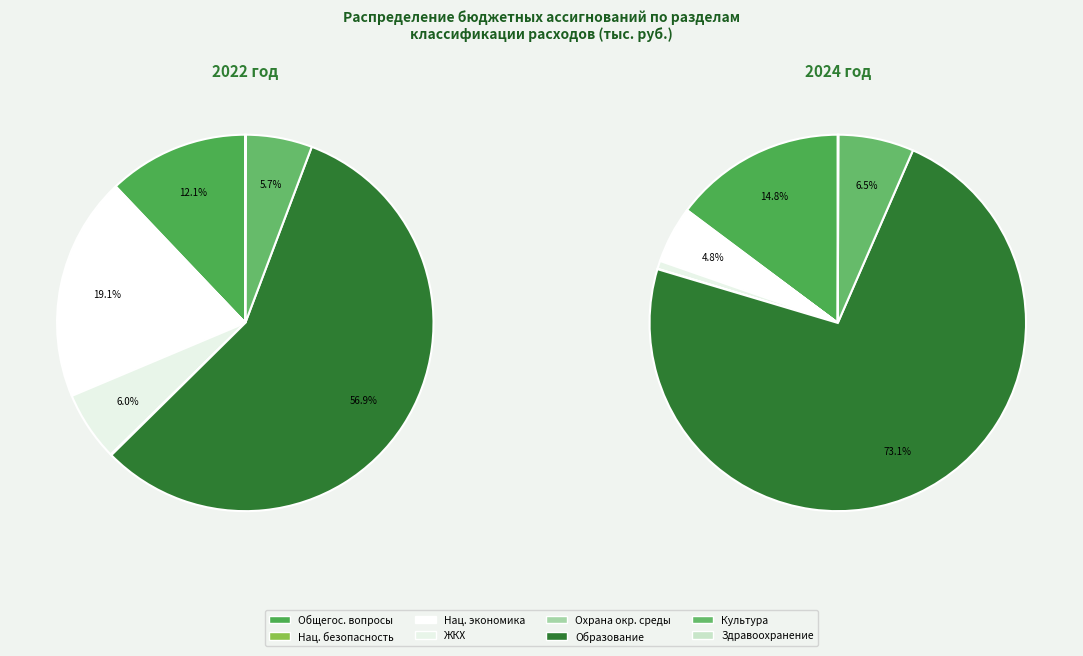

To the nearest percent, what is the combined percentage of 3 and 5?

63%